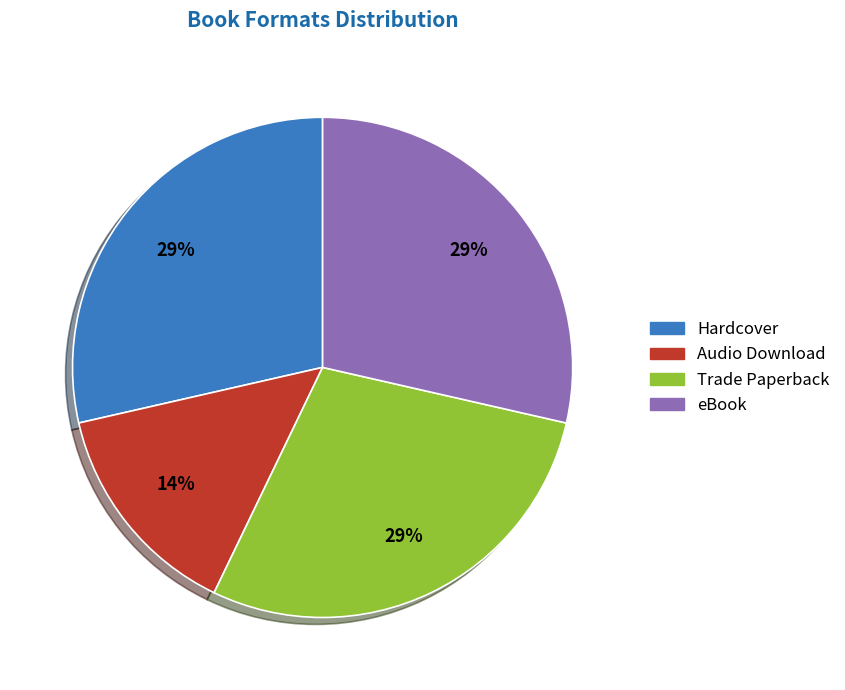

Is there a majority slice in this chart?

No